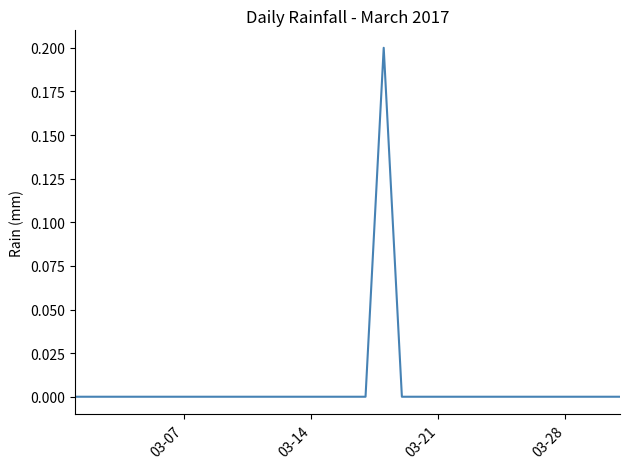

How many lines are shown in the chart?

1